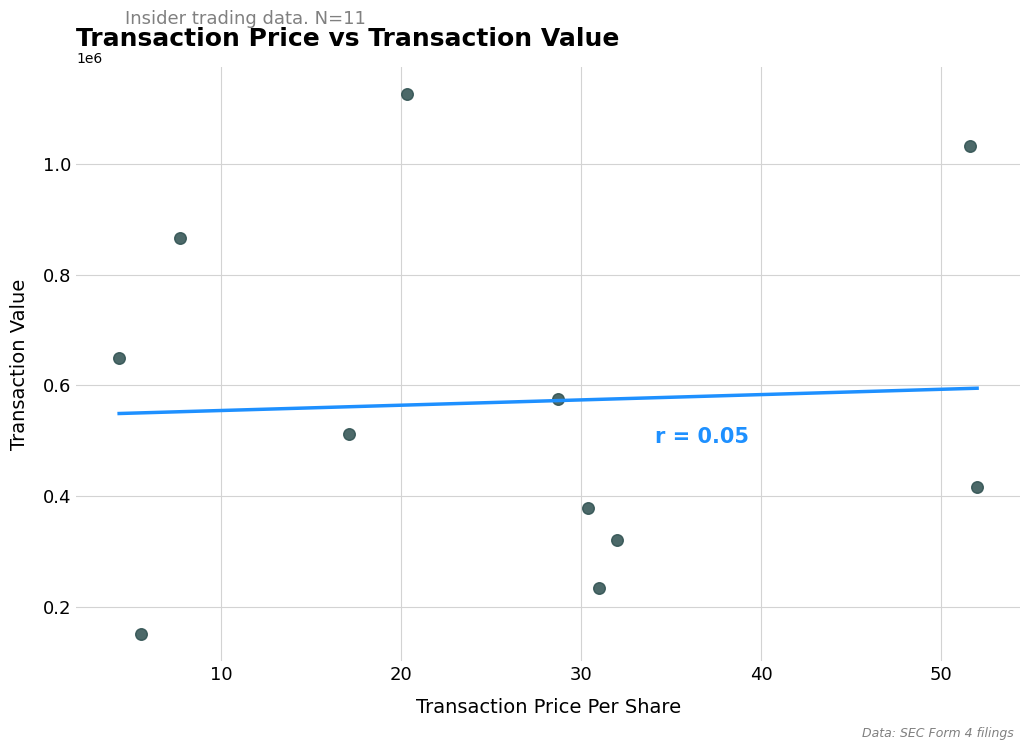

What Y value in the scatter plot is closest to 638356?

649500